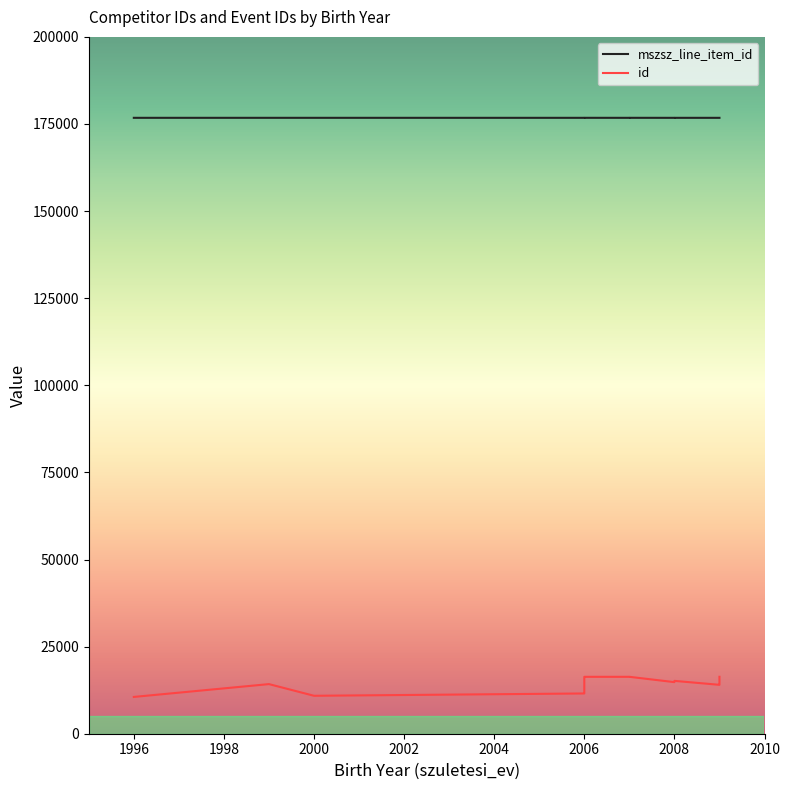

True or false: id and mszsz_line_item_id intersect in this chart.

False